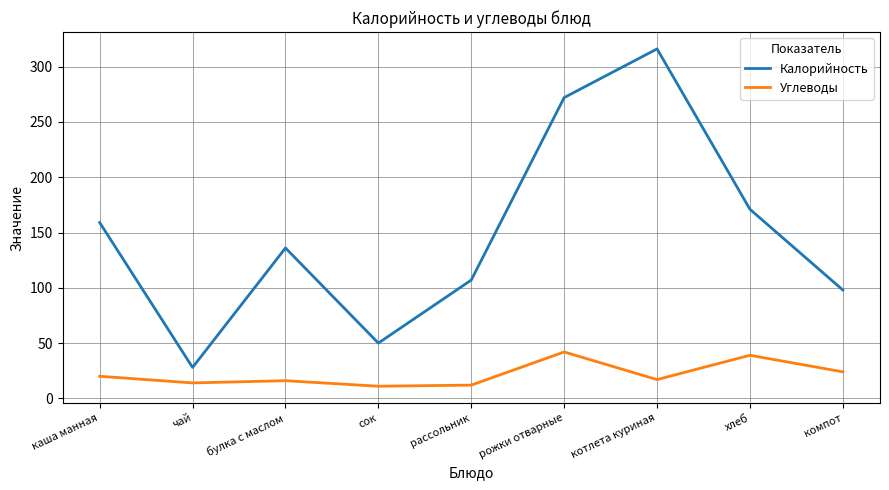

Does the chart display data point markers on the line(s)?

No